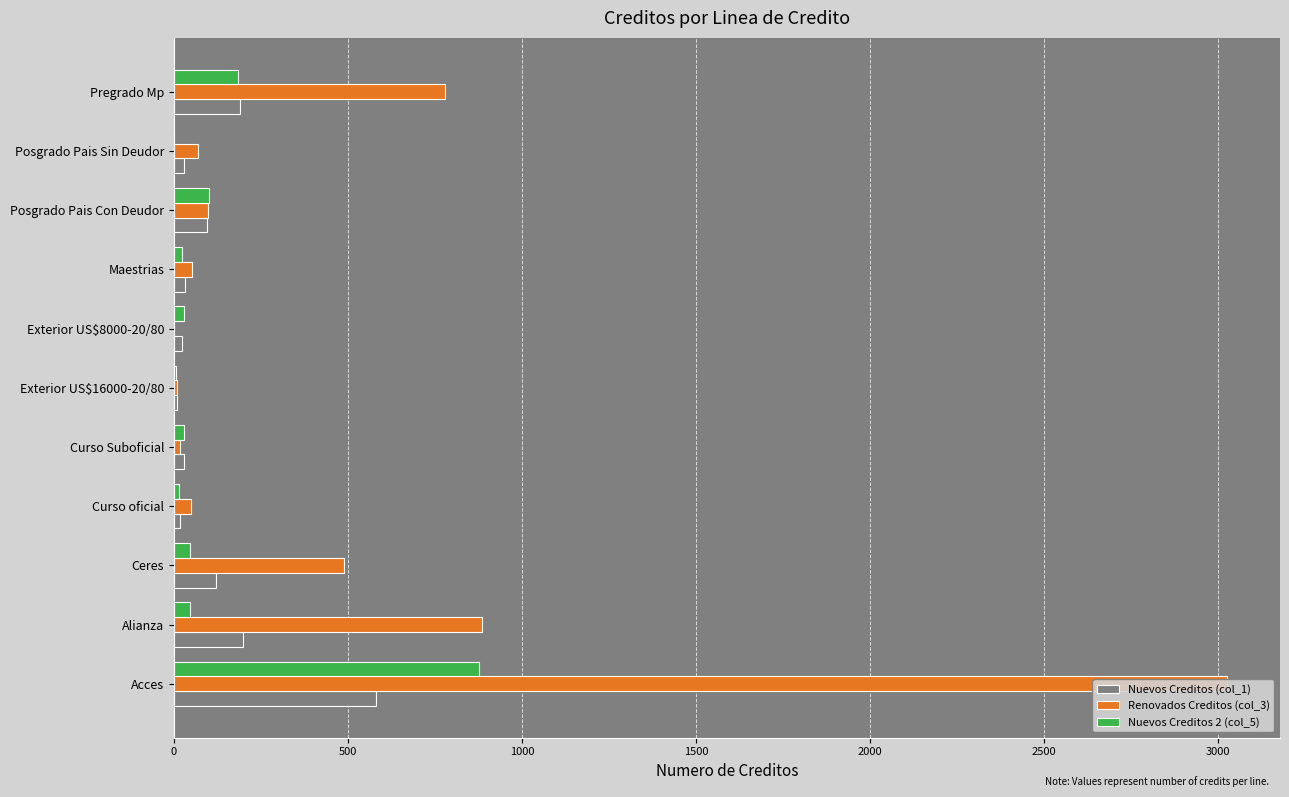

How many bars are there in total?

33